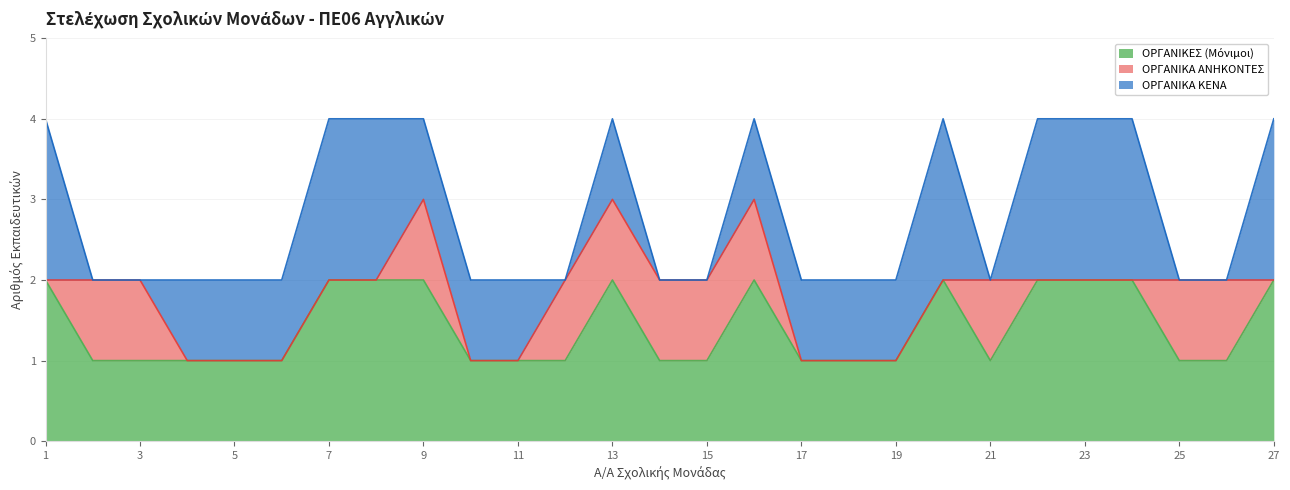

What is the spread (max minus min) of values at 22?

2